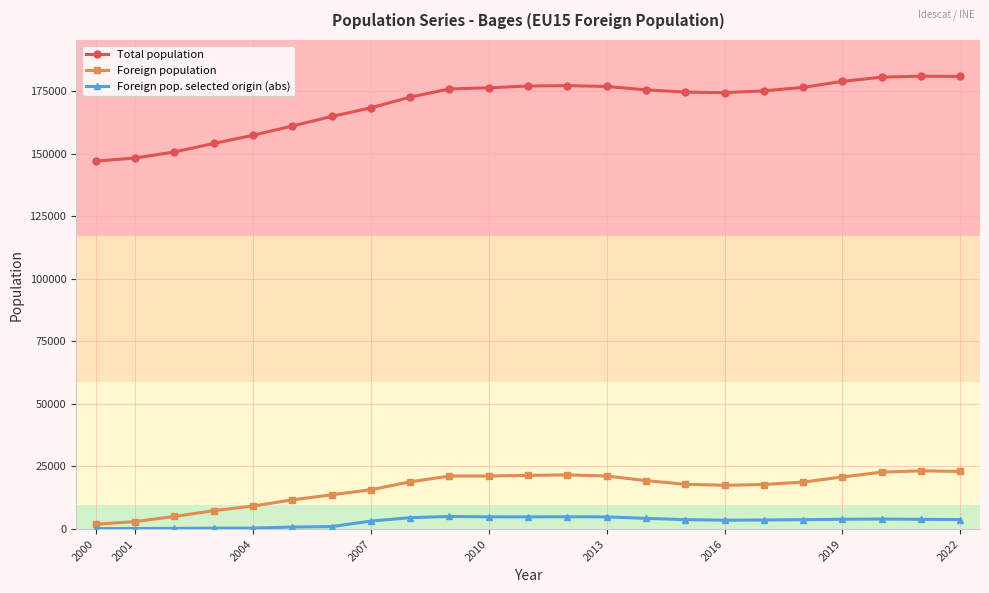

At how many categories does at least one series exceed 78522?

23